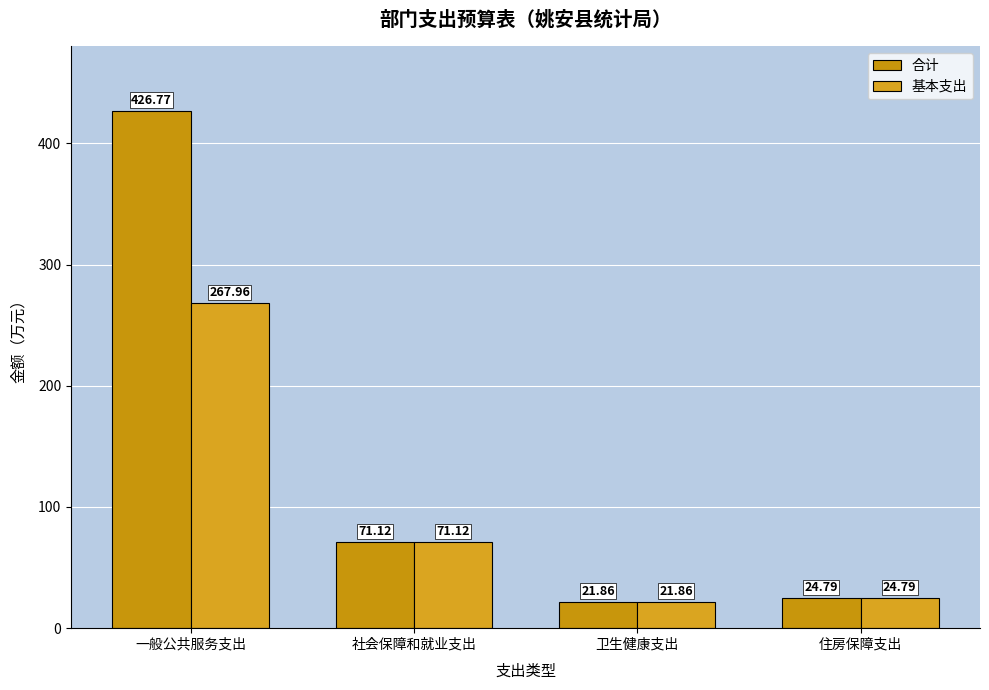

How many values in the 合计 series are below 71?

2